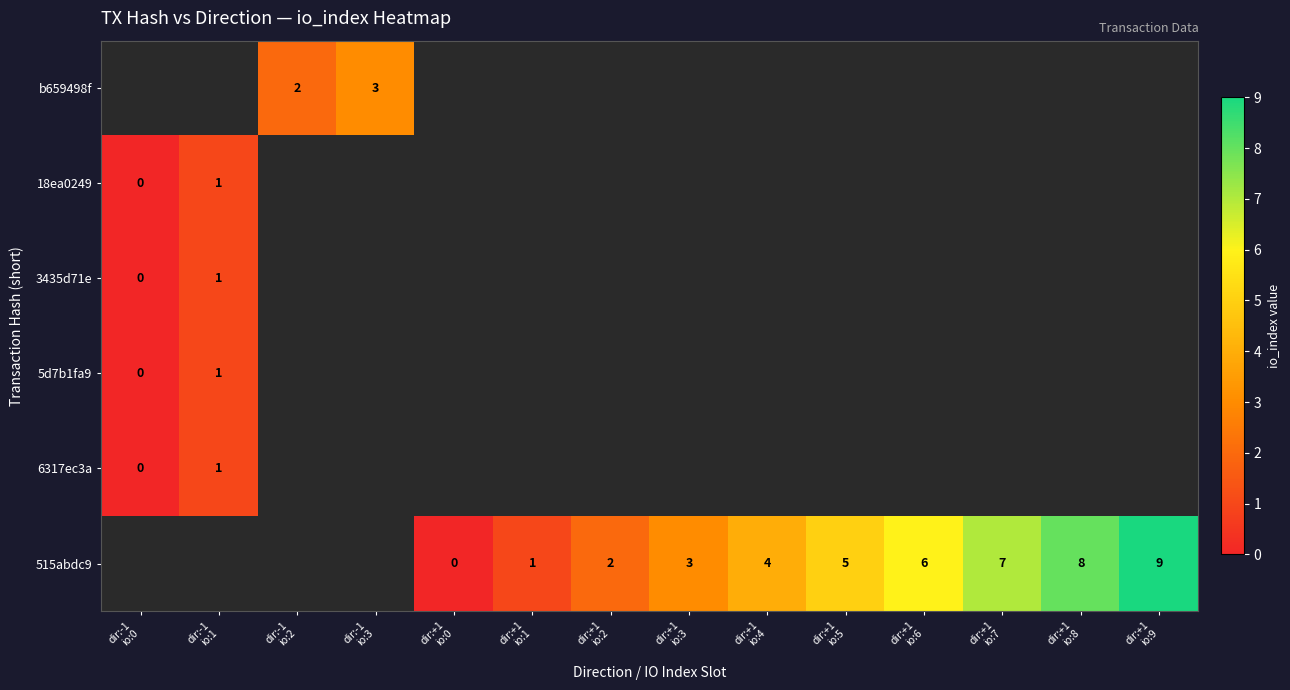

What is the difference between the maximum and minimum values in the 3435d71e series?

1.0